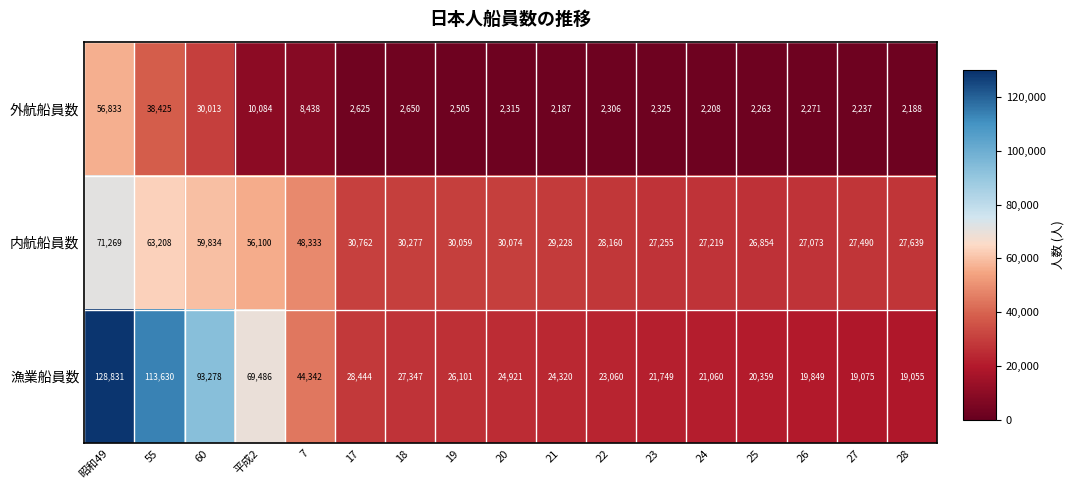

What is the total value across all series at 平成2?

135670